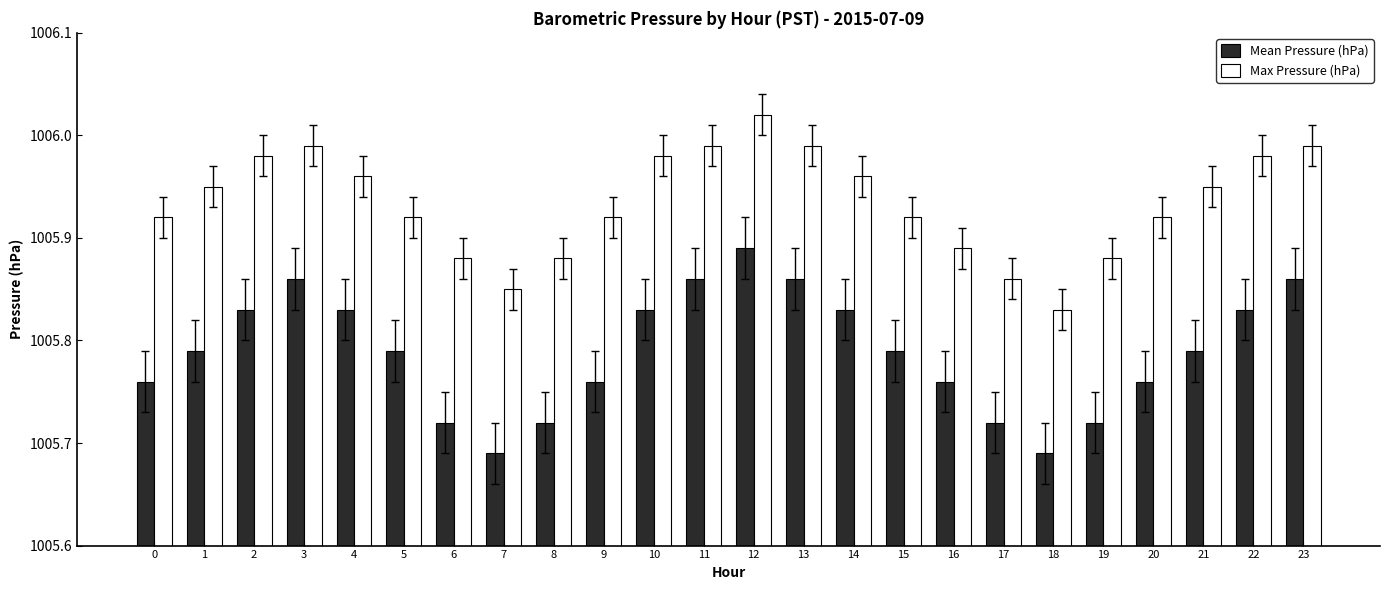

What is the sum of all Mean Pressure (hPa) values?

24138.9